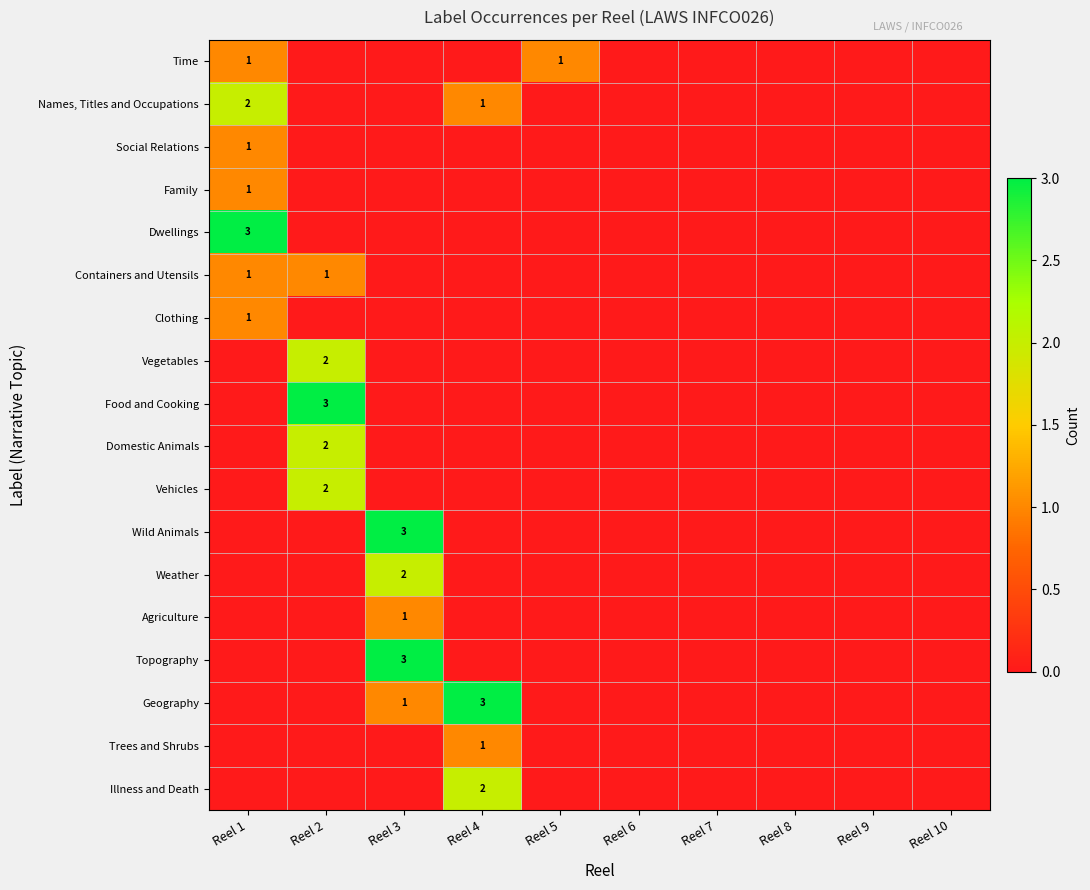

How many series are shown in this chart?

18